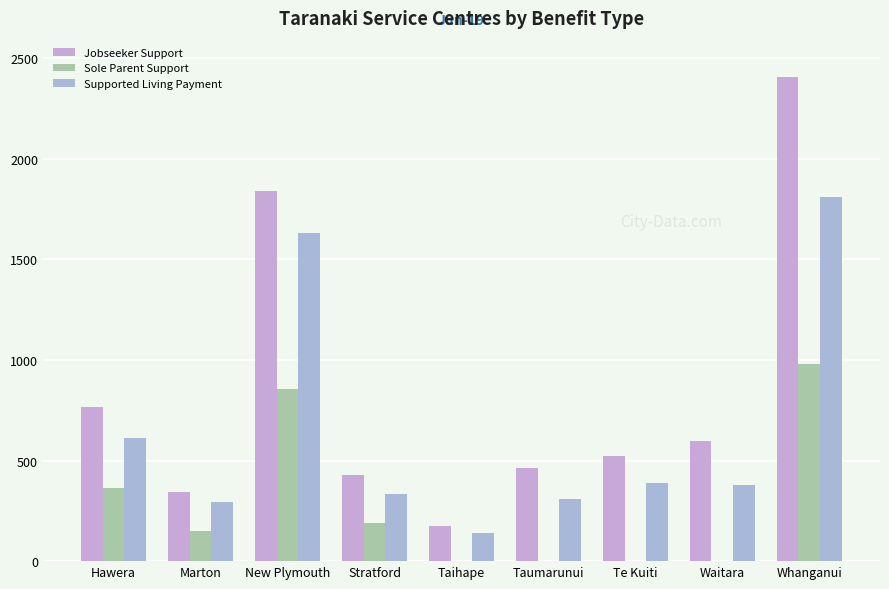

What is the spread (max minus min) of values at New Plymouth?

985